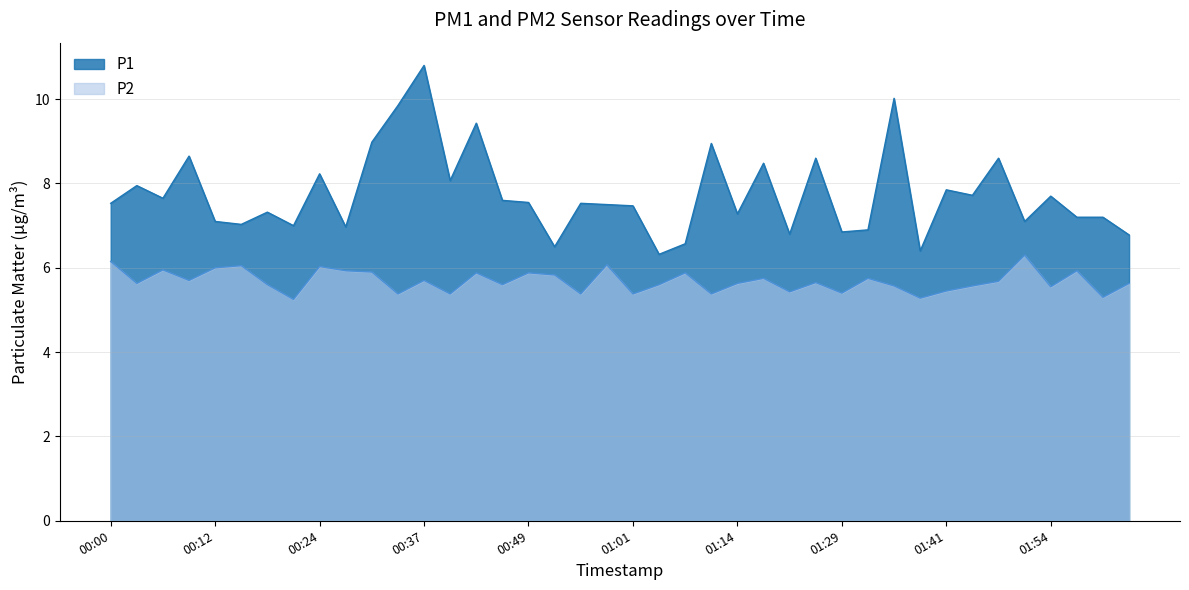

Reading right to left, transcribe all the data shown in this chart.

P1: 6.8	7.2	7.2	7.7	7.1	8.6	7.7	7.8	6.4	10.0	6.9	6.8	8.6	6.8	8.5	7.3	8.9	6.6	6.3	7.5	7.5	7.5	6.5	7.5	7.6	9.4	8.1	10.8	9.8	9.0	7.0	8.2	7.0	7.3	7.0	7.1	8.7	7.7	8.0	7.5
P2: 5.6	5.3	5.9	5.5	6.3	5.7	5.6	5.5	5.3	5.6	5.8	5.4	5.7	5.4	5.8	5.6	5.4	5.9	5.6	5.4	6.1	5.4	5.8	5.9	5.6	5.9	5.4	5.7	5.4	5.9	5.9	6.0	5.2	5.6	6.0	6.0	5.7	6.0	5.6	6.2